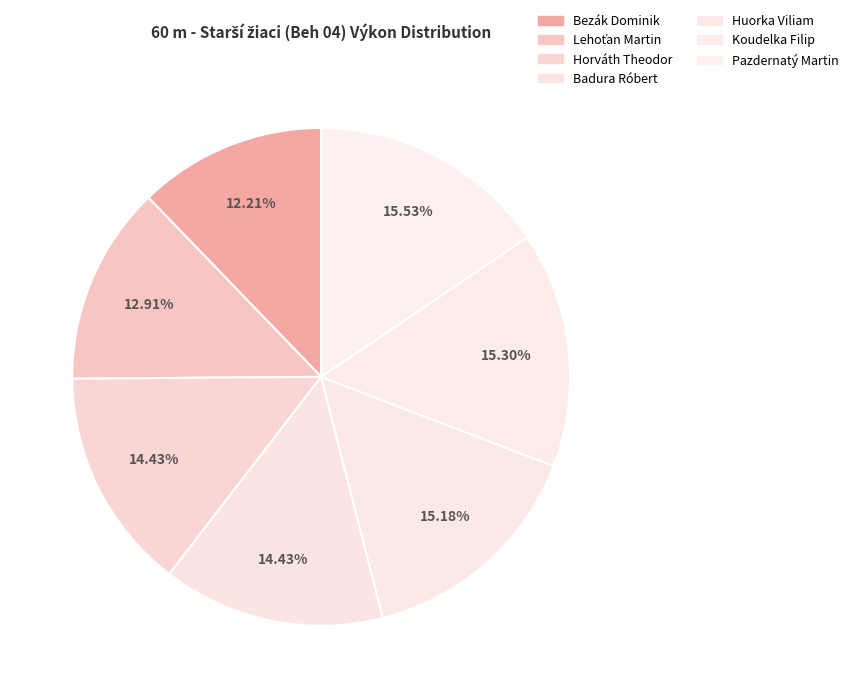

Is there a majority slice in this chart?

No